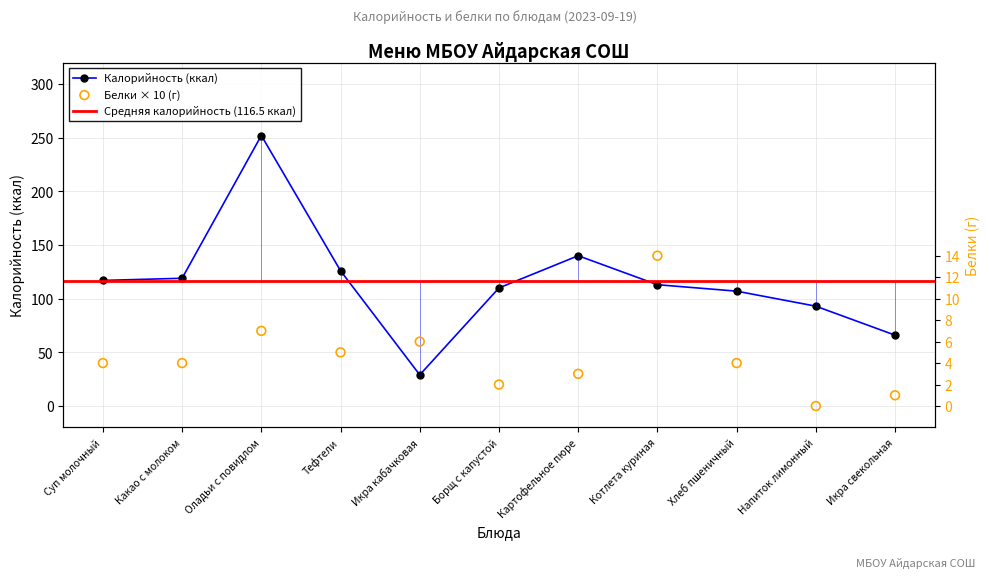

At which category is the sum across all series the highest?

Оладьи с повидлом